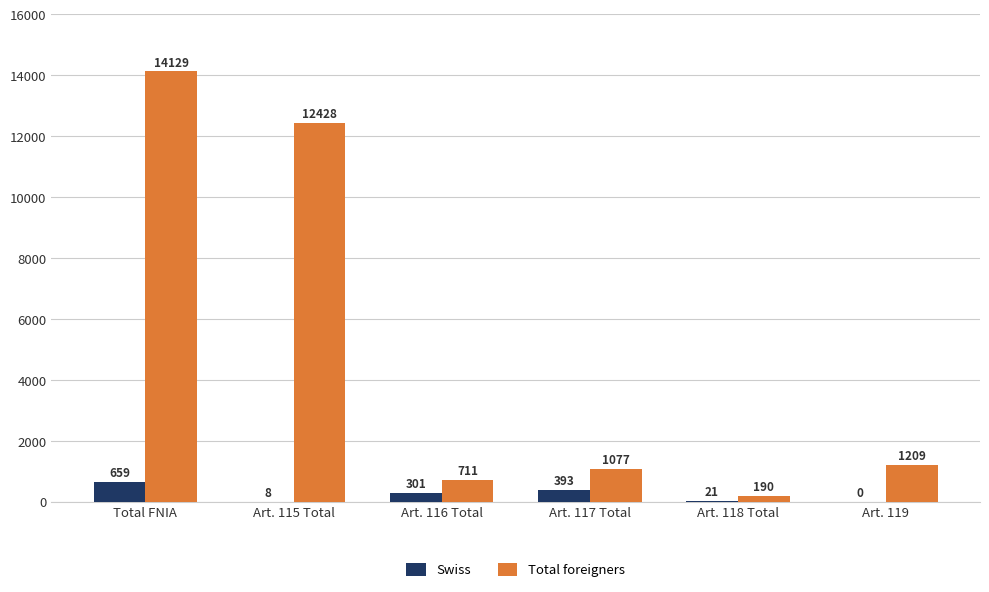

How many values in Swiss are above zero?

5